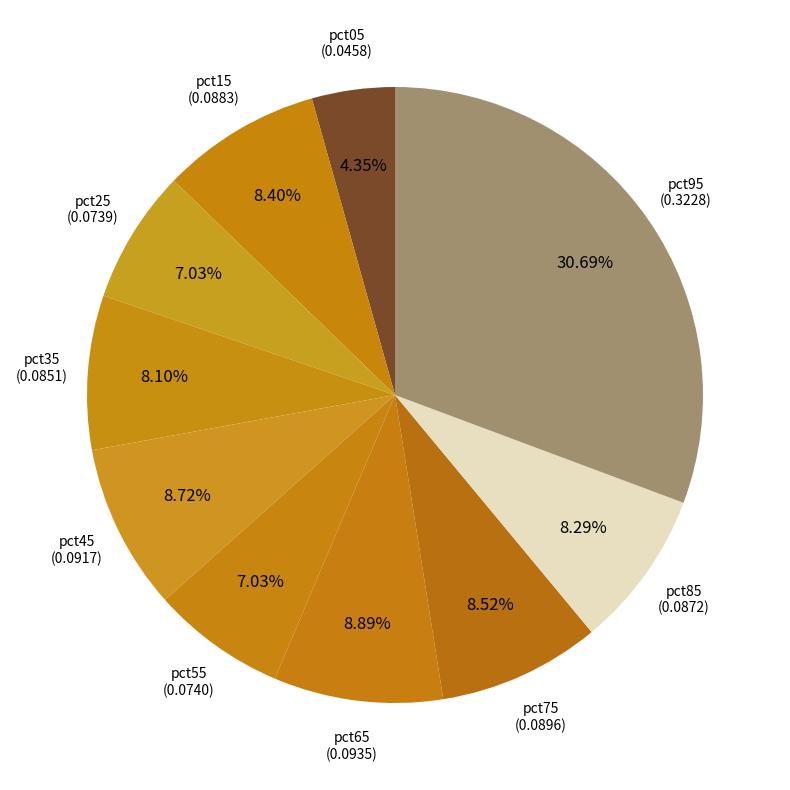

Between pct65 and pct95, which is larger?

pct95